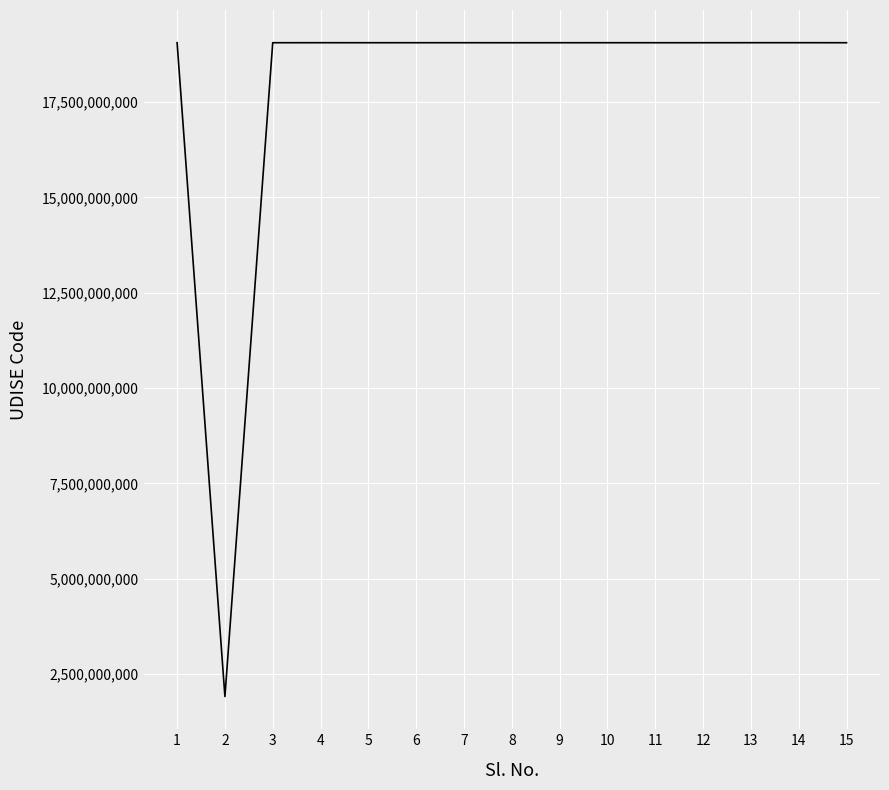

Is it true that the value at 8 is 19060100902?

True